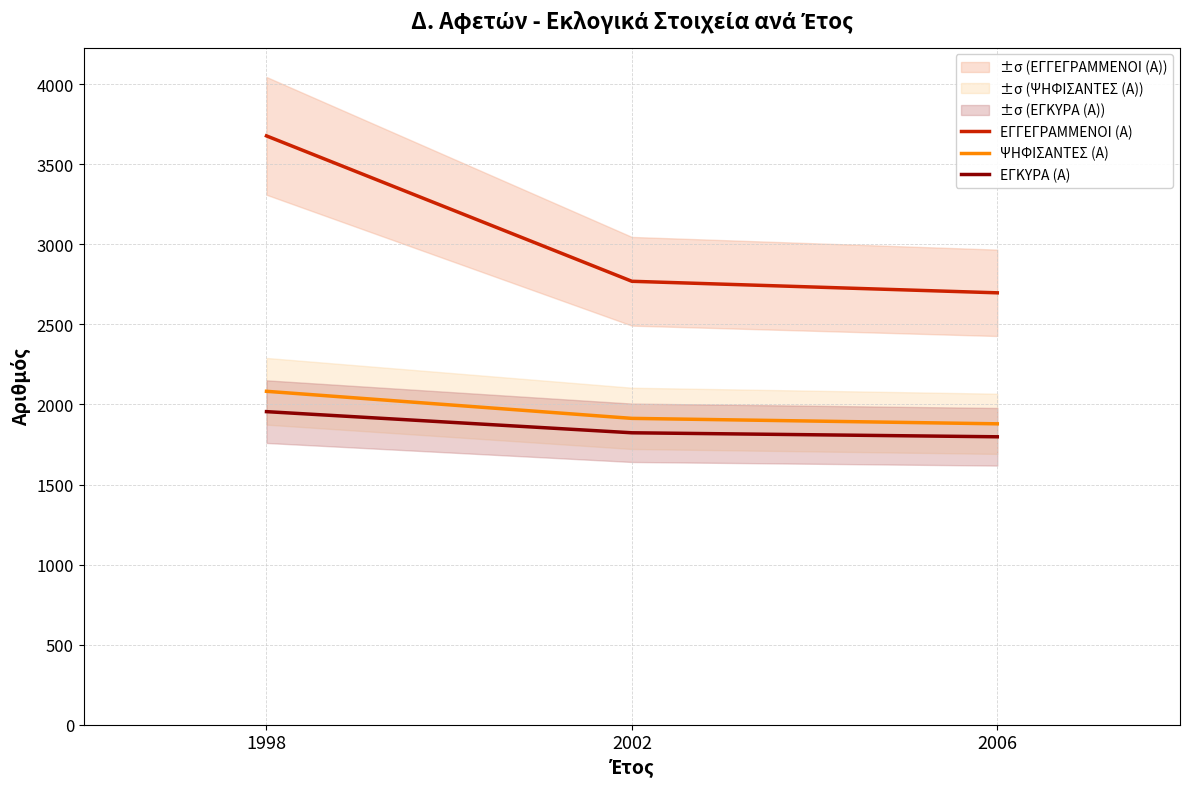

Count the ΨΗΦΙΣΑΝΤΕΣ (Α) values in the range 1879 to 2082.

3